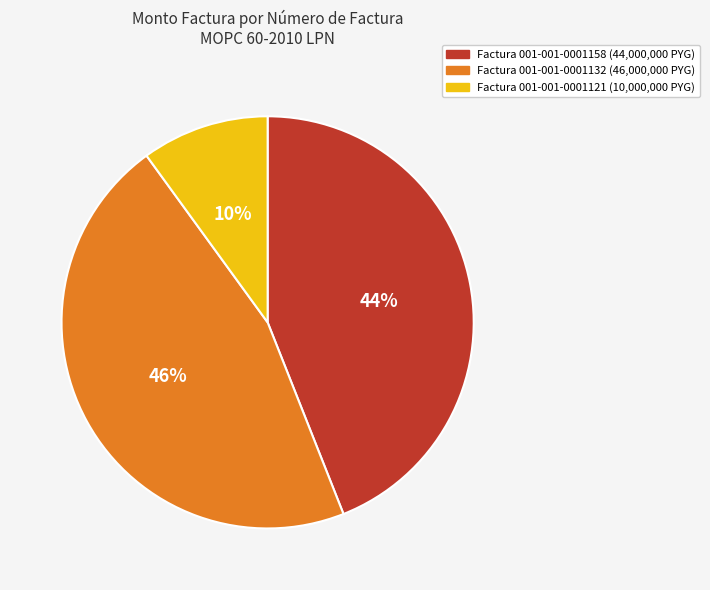

Is there a majority slice in this chart?

No